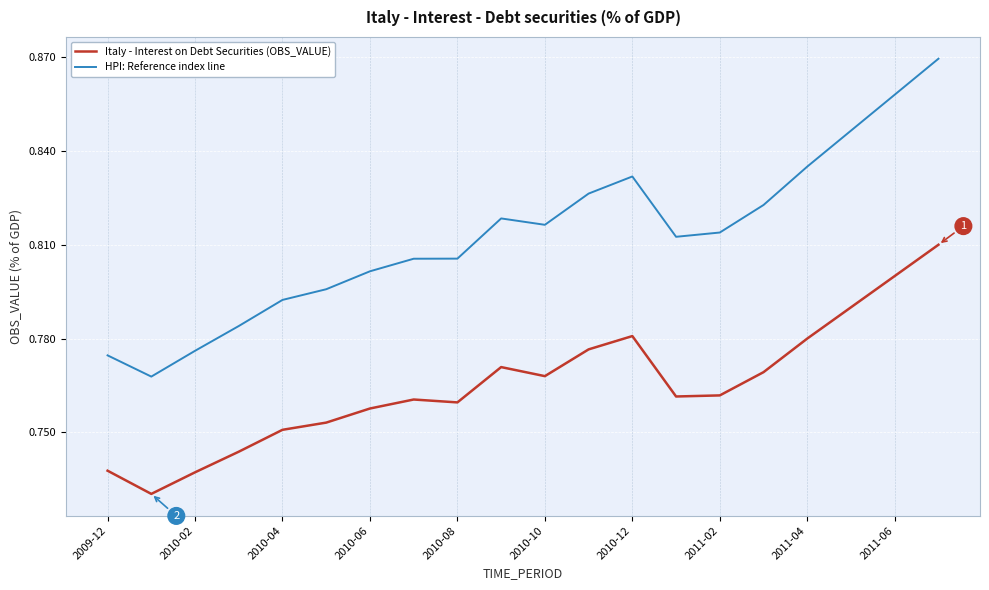

True or false: HPI: Reference index line has more than 0 interior local peaks.

True